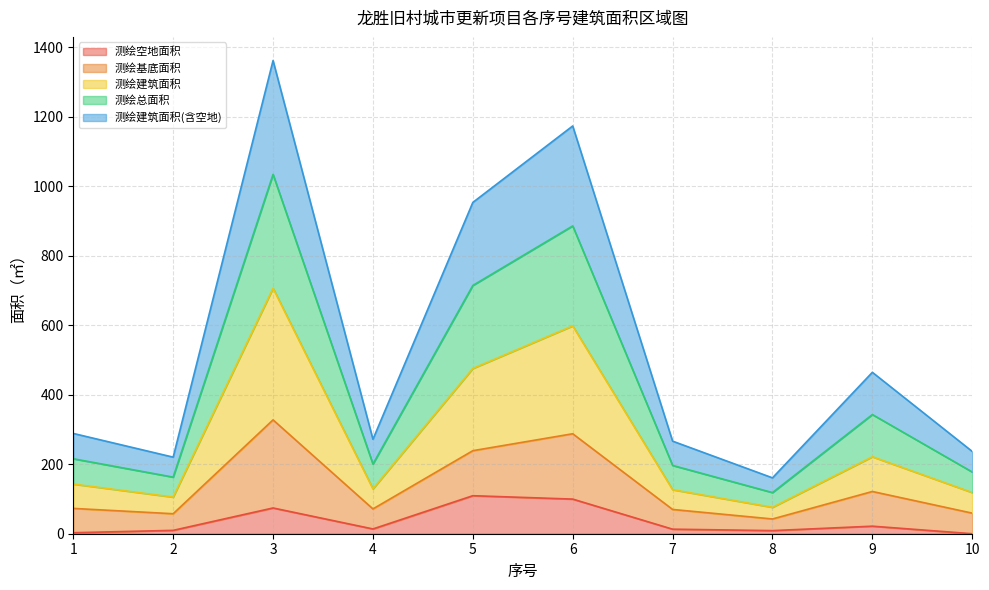

Which series has the largest total across all categories?

测绘建筑面积(含空地)